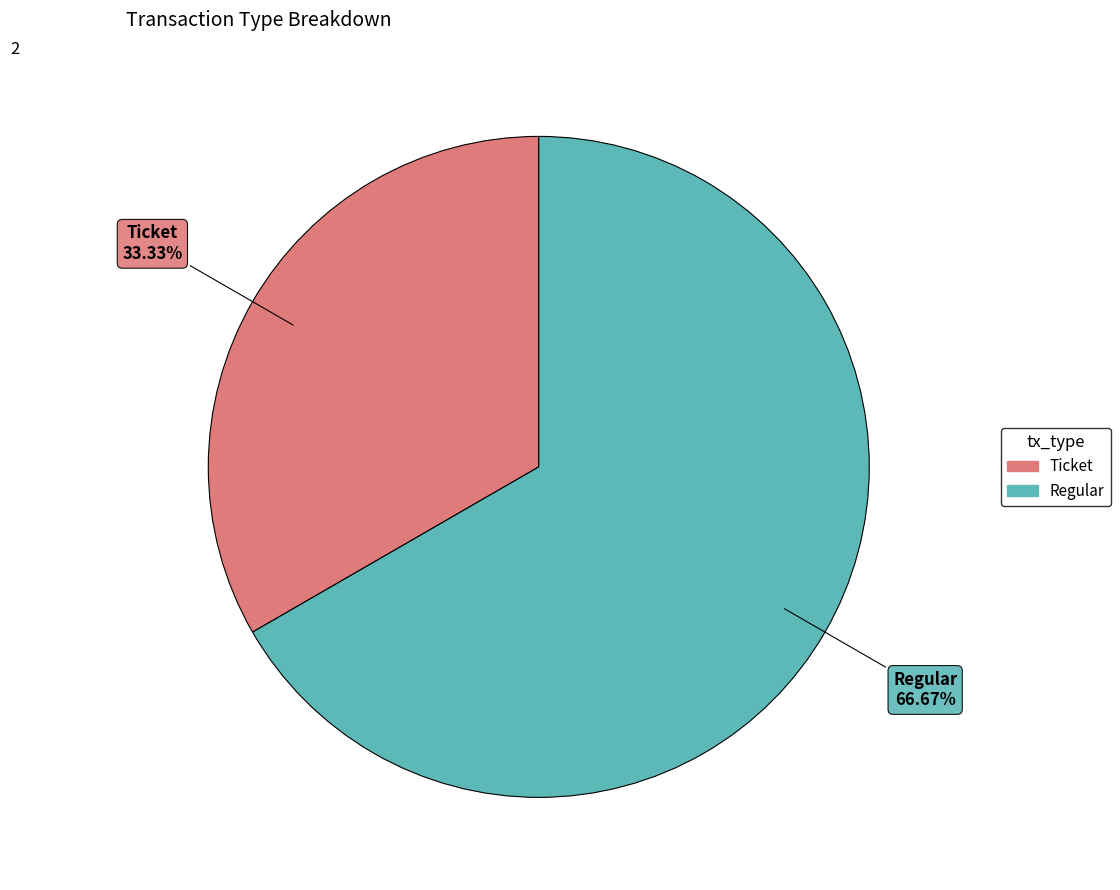

Approximately how many times larger is the value at Ticket compared to Regular?

0.5